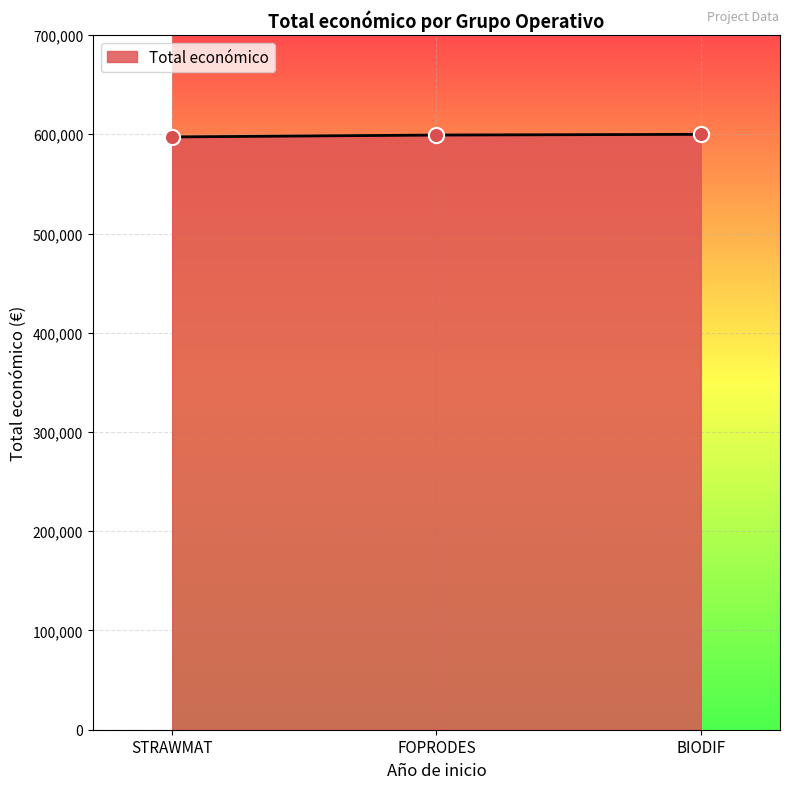

What is the ratio of the value at BIODIF to the value at STRAWMAT?

1.0